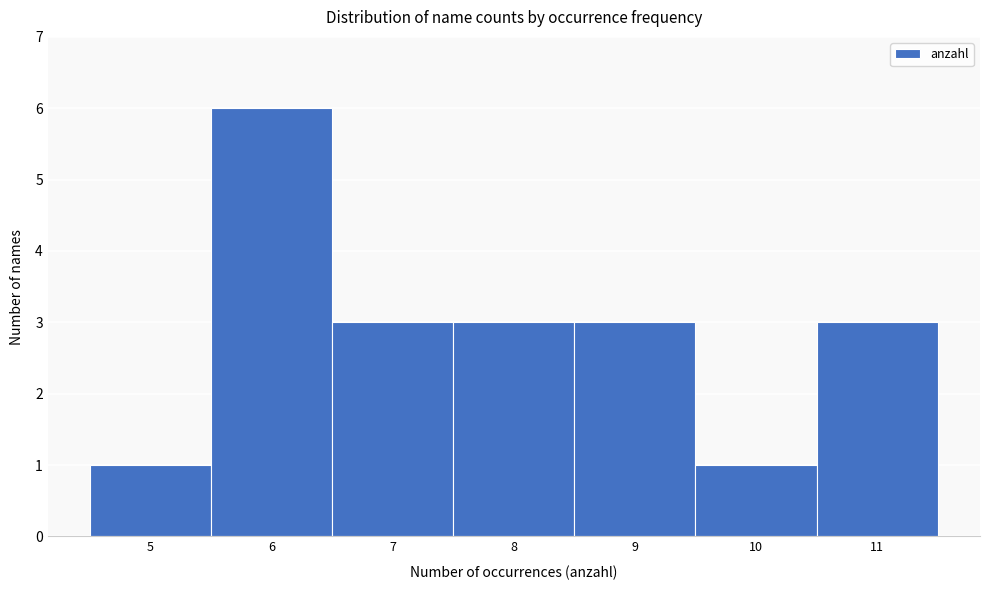

Reading left to right, list every bar in this chart as the range it spans on the x-axis followed by its height. The values are not printed on the chart, so give them approximately, as read against the axis.

4.5 to 5.5: 1
5.5 to 6.5: 6
6.5 to 7.5: 3
7.5 to 8.5: 3
8.5 to 9.5: 3
9.5 to 10.5: 1
10.5 to 11.5: 3